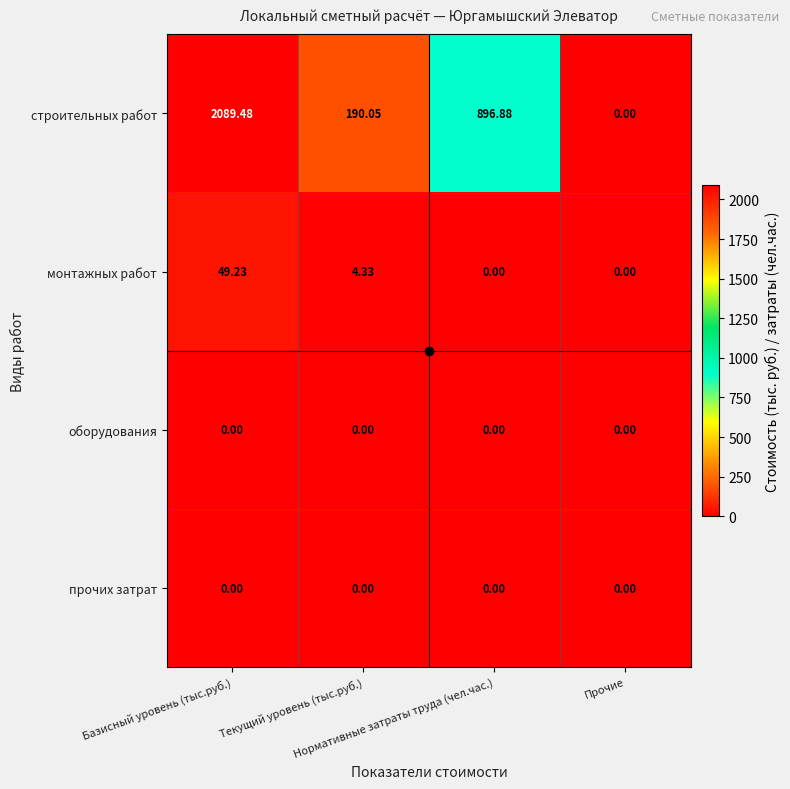

Count the number of data series in this chart.

4